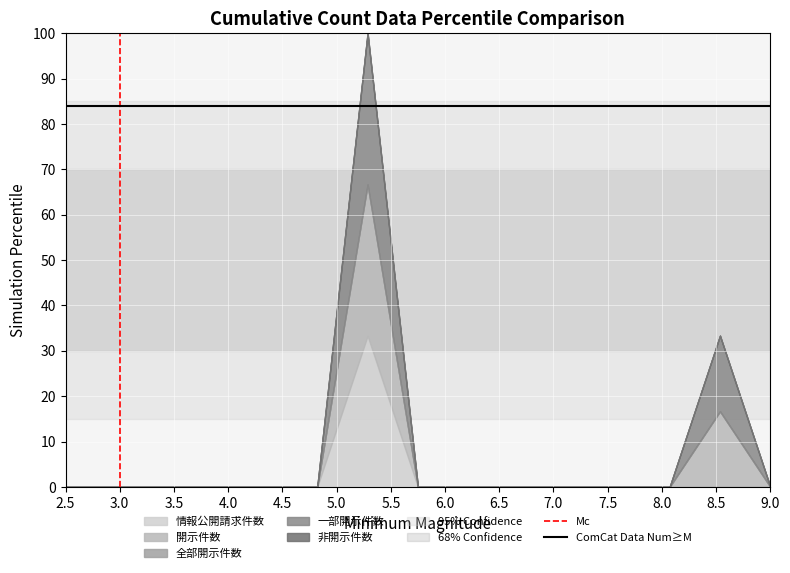

What is the sum of the Mc values at 2.5 and 3.0?

1